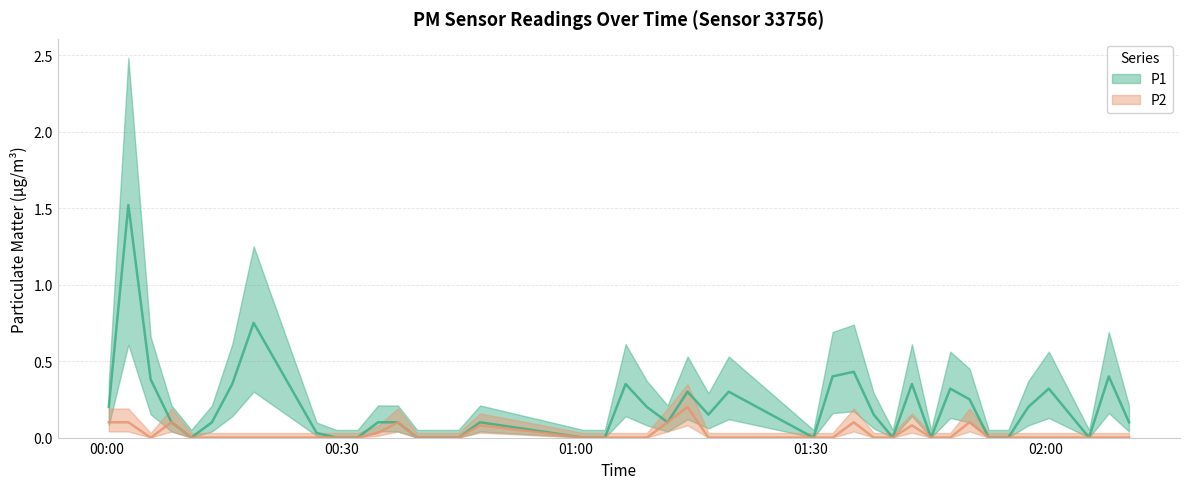

At which category does the chart reach its minimum across all series?

02:00